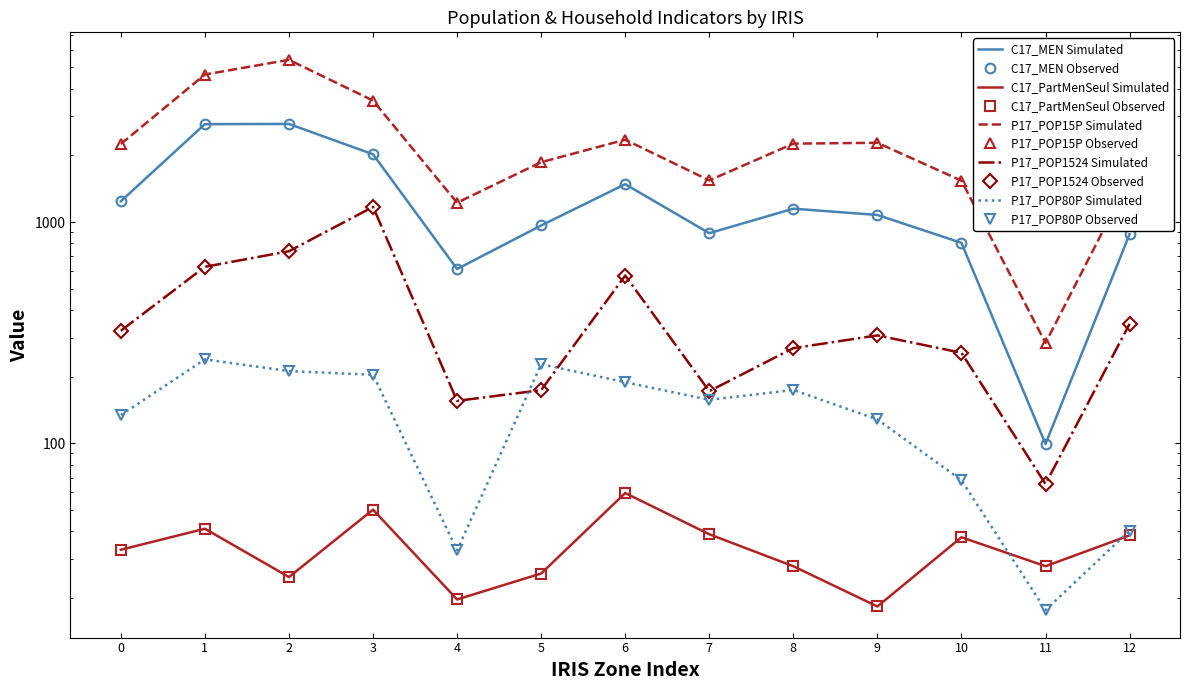

How many interior local peaks does the C17_MEN series have?

3